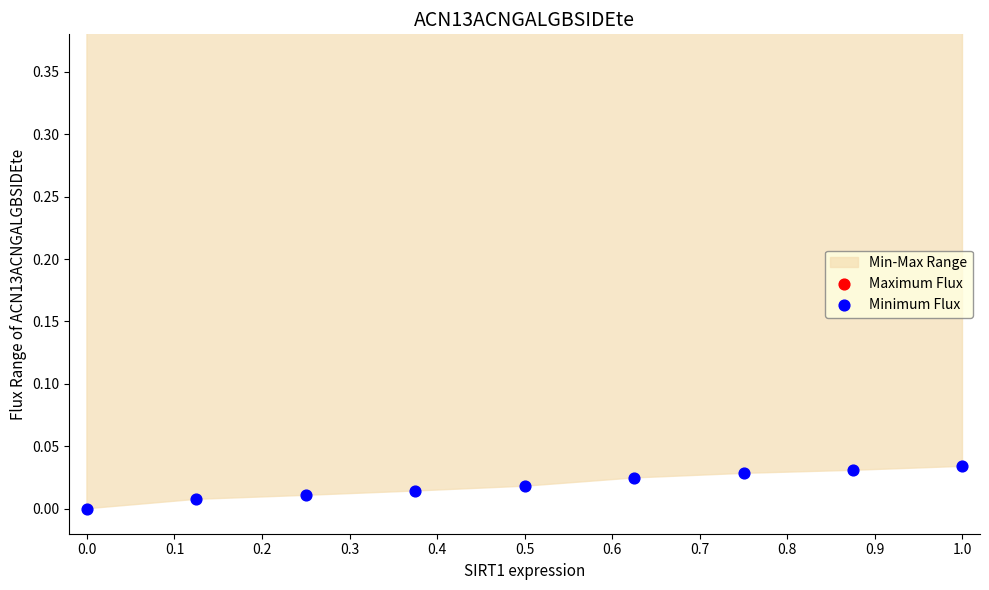

Which series has the largest total across all categories?

Maximum Flux